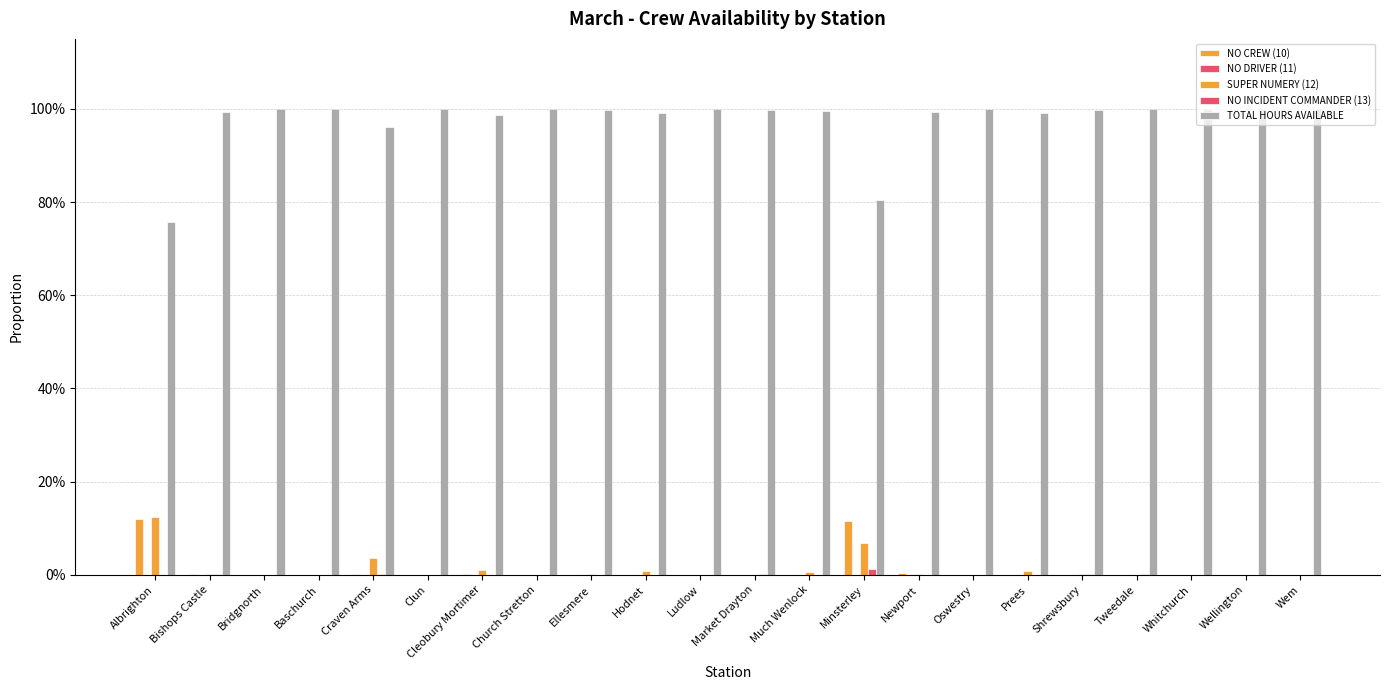

Are the bars horizontal?

No